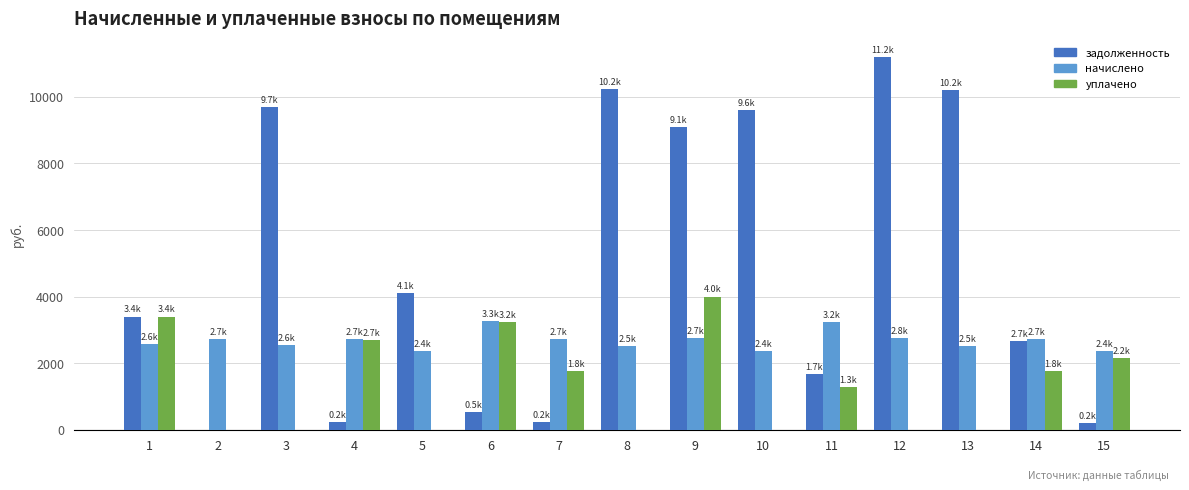

What is the total value across all series at 5?

6465.9